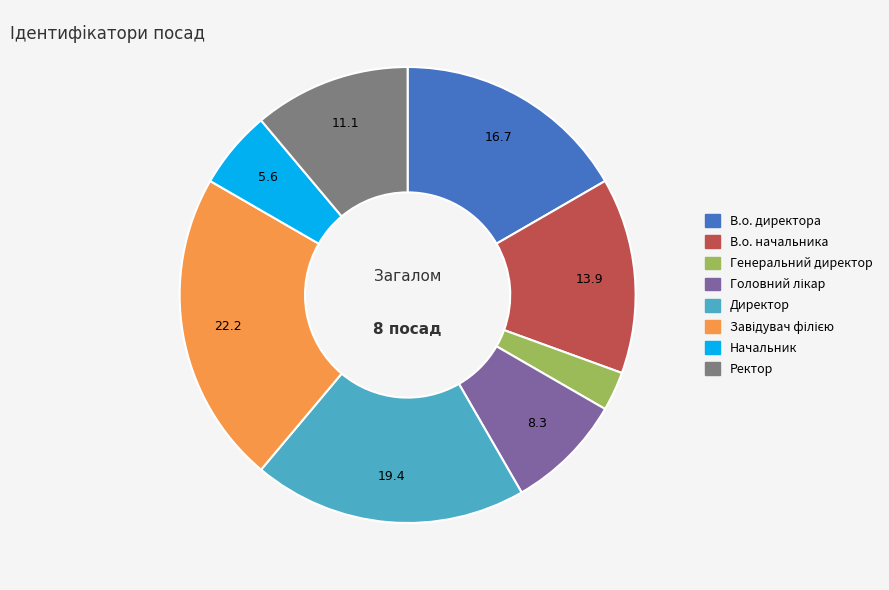

Which slice is the smallest?

Генеральний директор